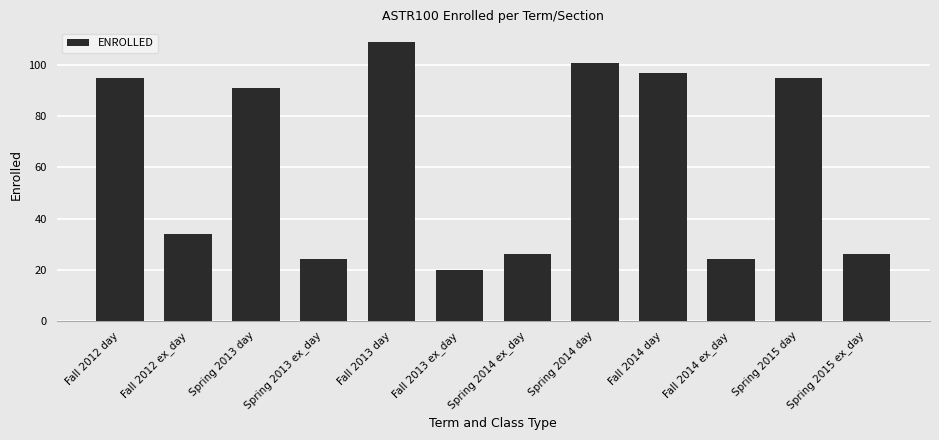

What is the difference between the values at Fall 2014 ex_day and Spring 2015 day?

71